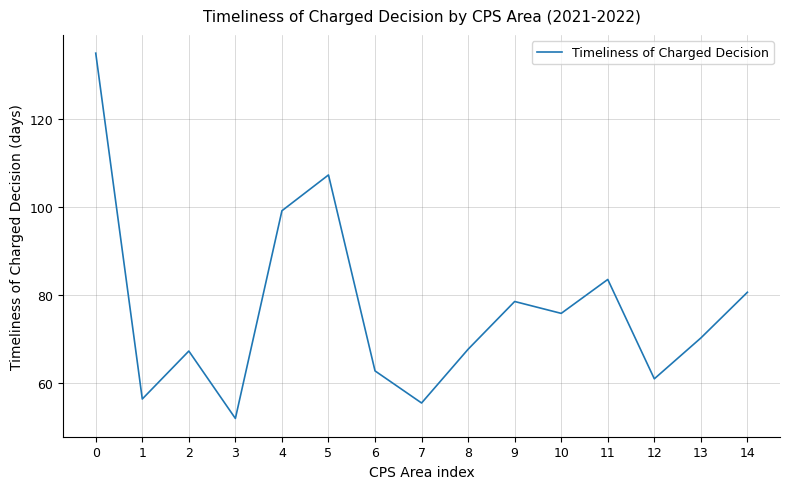

What is the maximum value shown in the chart?

134.9